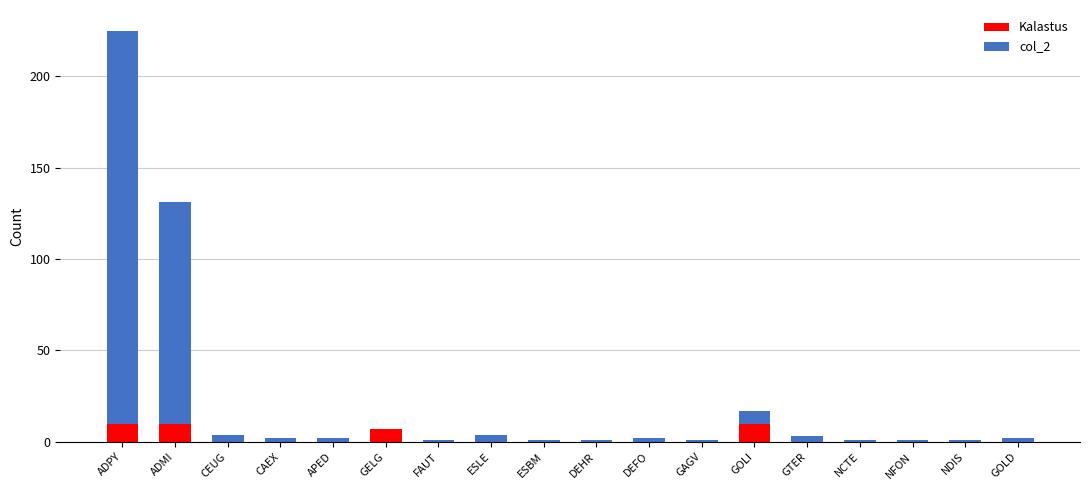

The Kalastus series shows 0 at NFON. True or false?

True